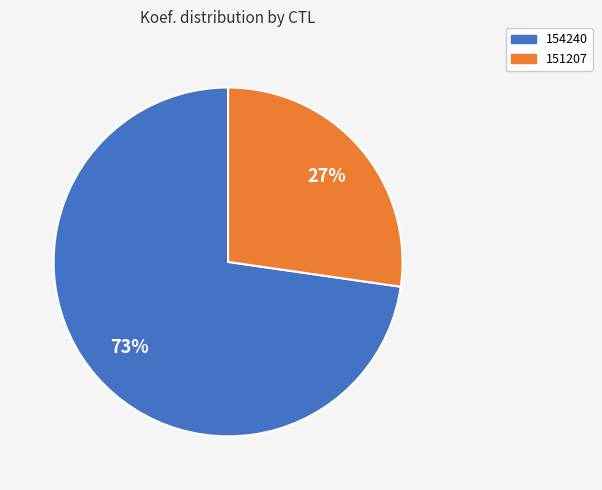

Rank the categories by value from highest to lowest.

154240, 151207